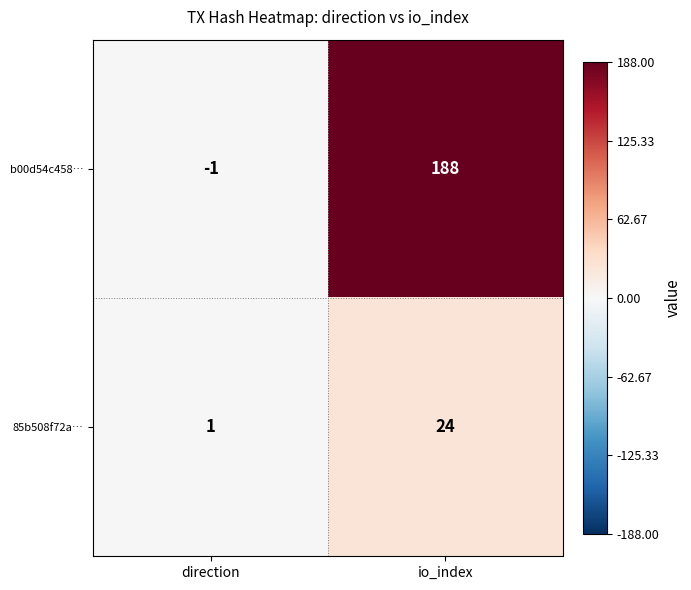

What is the average value of the b00d54c458… series?

94